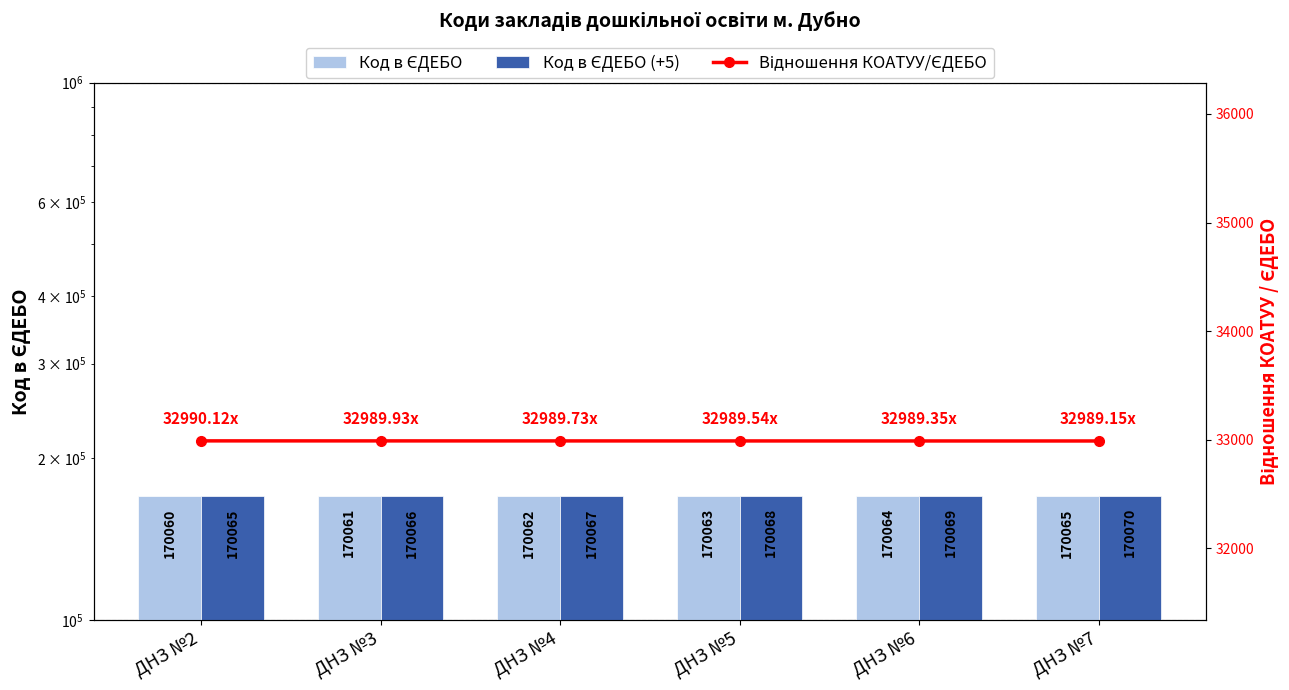

What is the total value across all series at ДНЗ №2?

373115.1